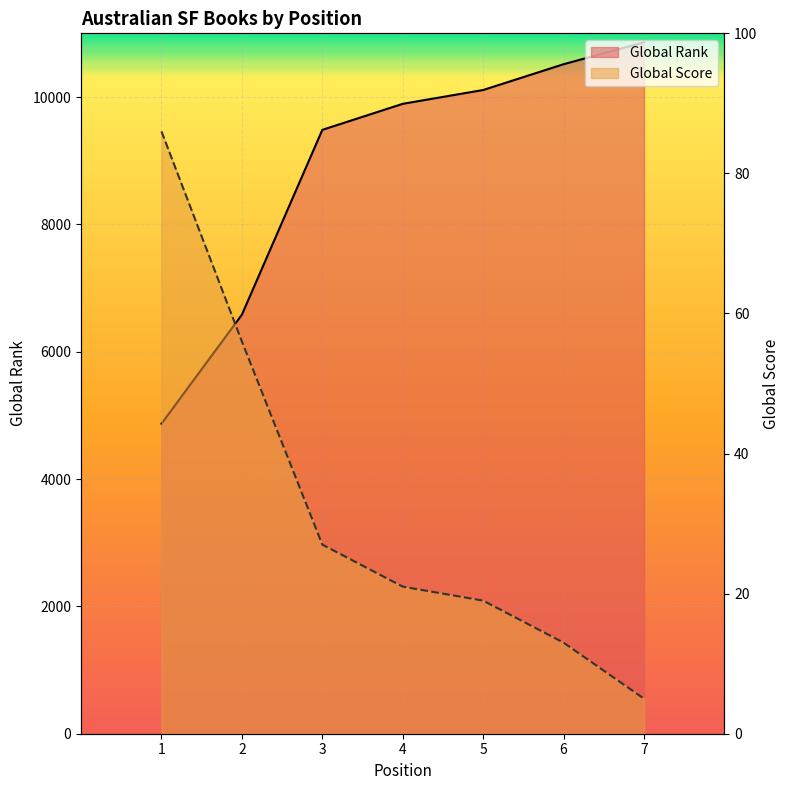

Between 7 and 2, which is larger?

7